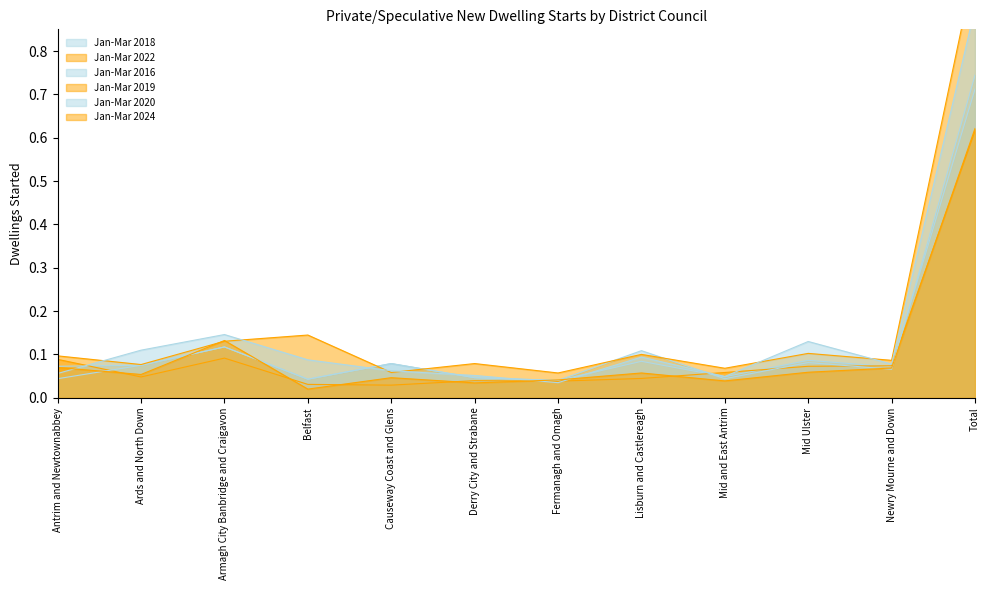

How many times do Jan-Mar 2016 and Jan-Mar 2020 cross each other?

4